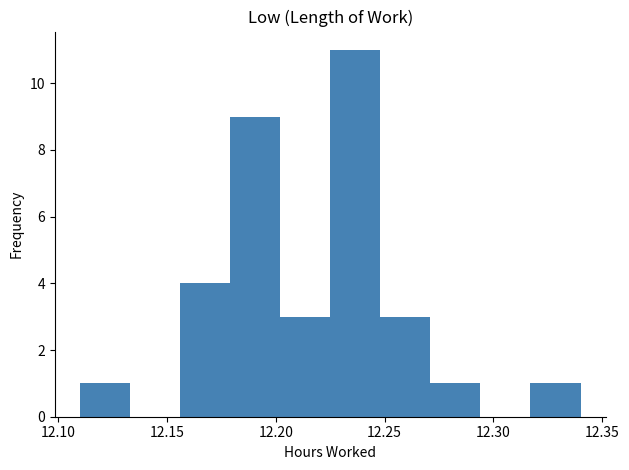

Reading left to right, list every bar in this chart as the range it spans on the x-axis followed by its height. Neither the bar edges nor the heights are printed on the chart, so give them approximately, as read against the axes.

12.110 to 12.133: 1
12.133 to 12.156: 0
12.156 to 12.179: 4
12.179 to 12.202: 9
12.202 to 12.225: 3
12.225 to 12.248: 11
12.248 to 12.271: 3
12.271 to 12.294: 1
12.294 to 12.317: 0
12.317 to 12.340: 1